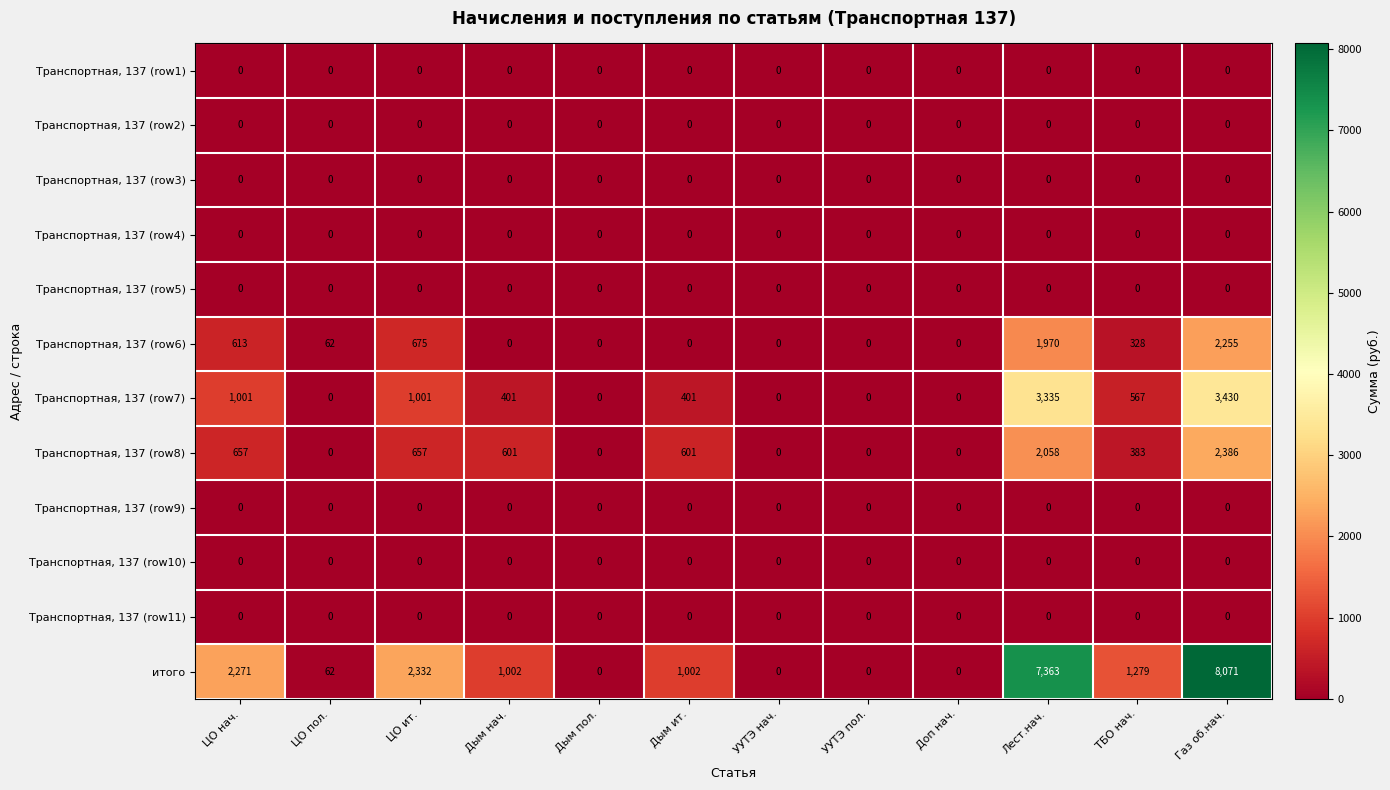

What is the total value across all series at Дым нач.?

2004